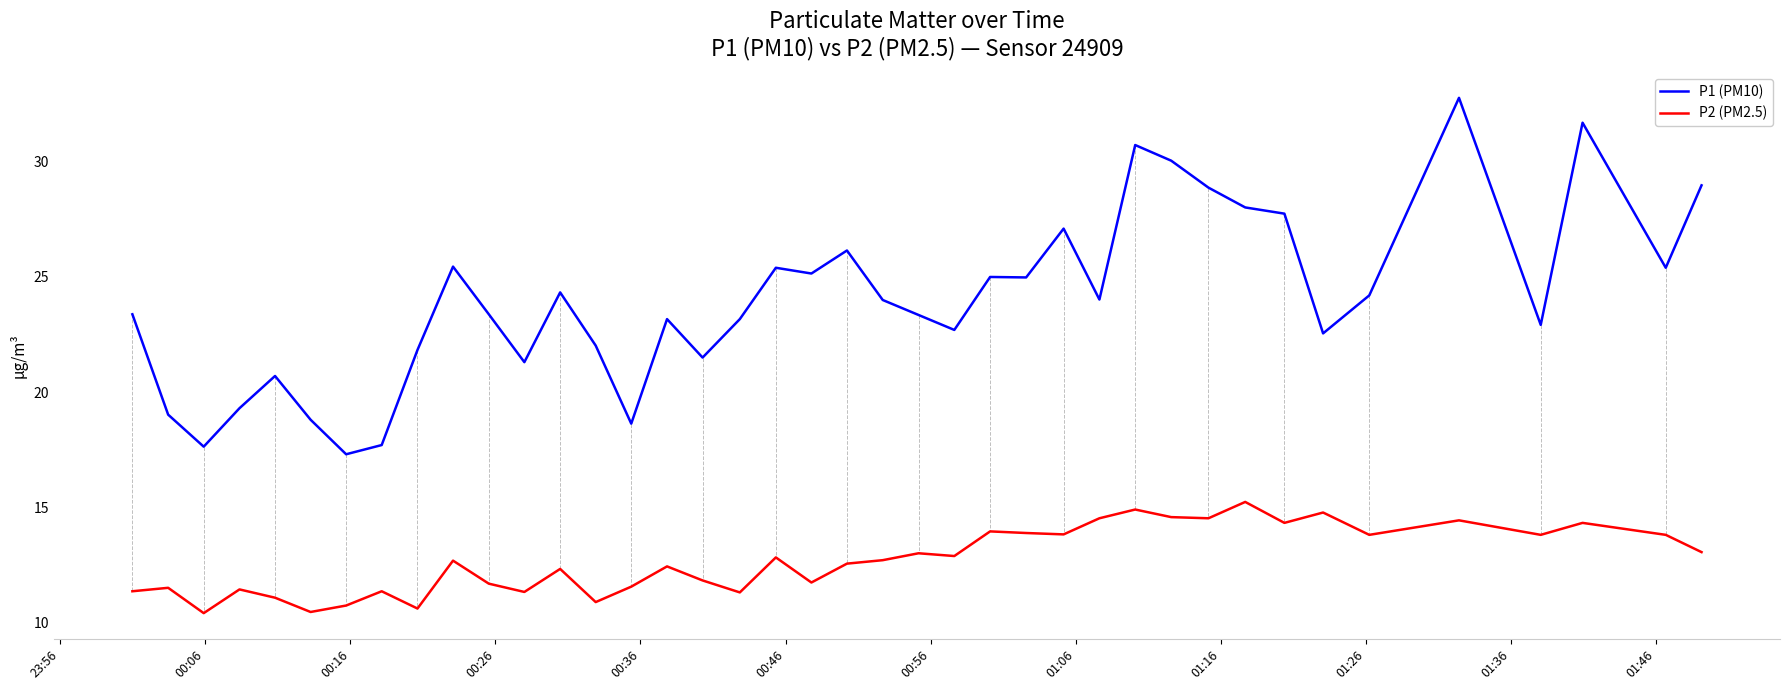

Which series has the largest range (max minus min)?

P1 (PM10)